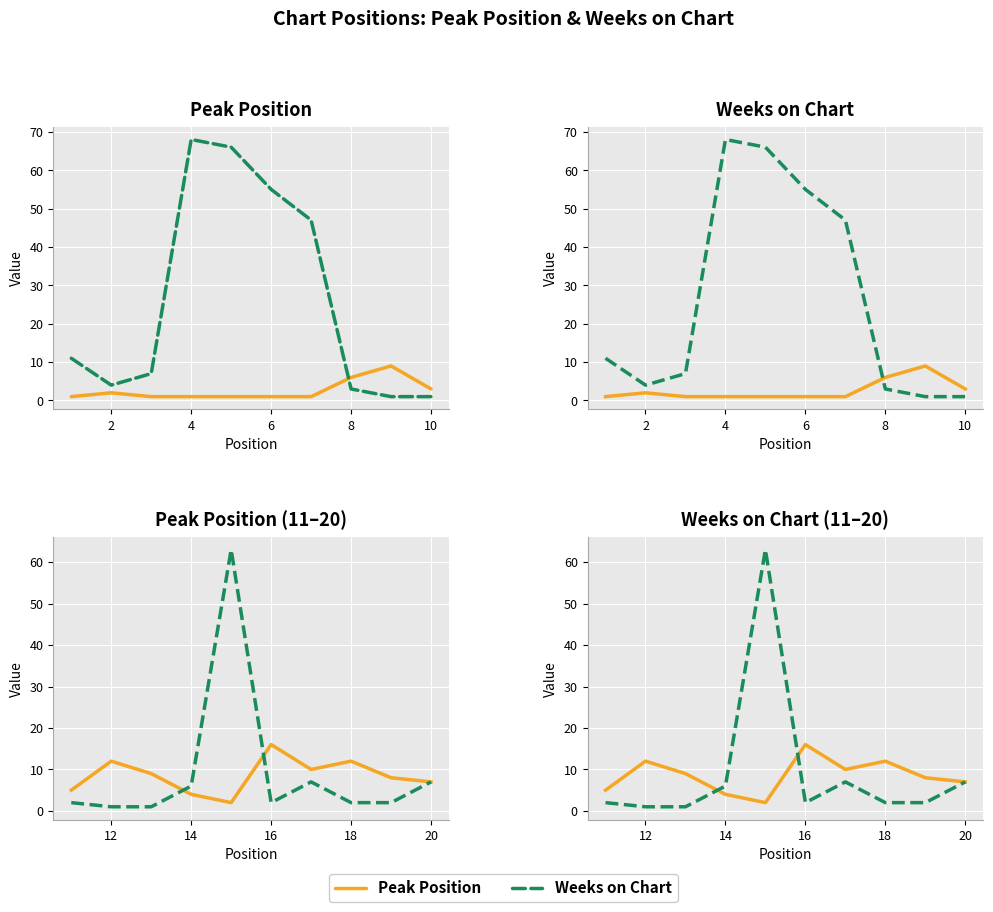

Rank the series by their average value, from highest to lowest.

Weeks on Chart, Peak Position